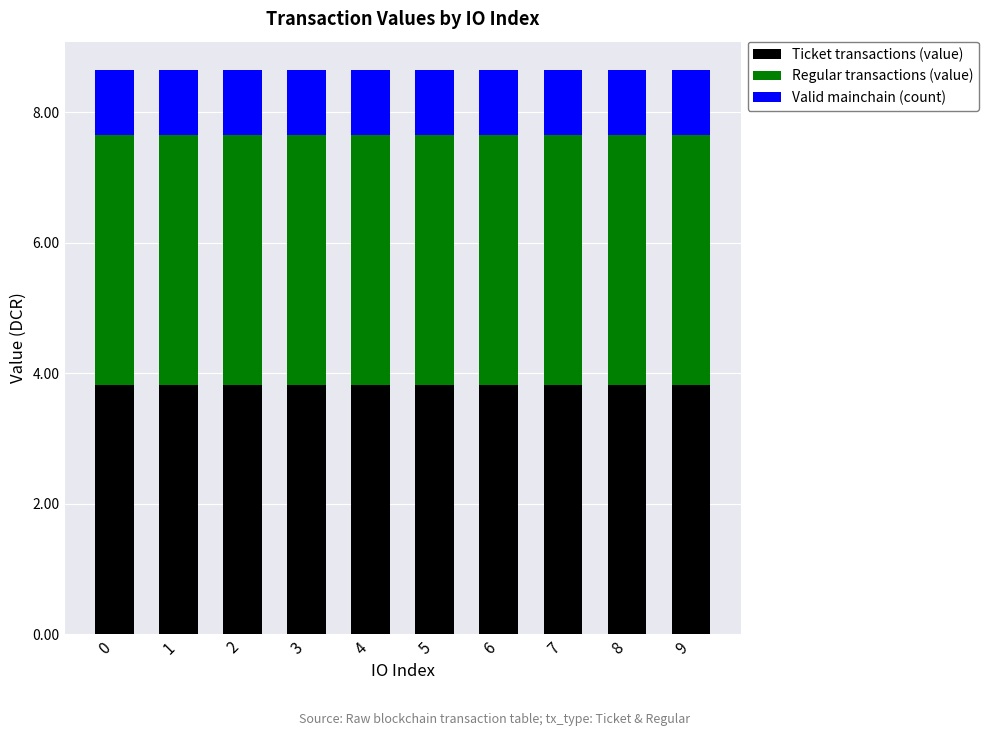

What is the highest value of the Ticket transactions (value) series?

3.8